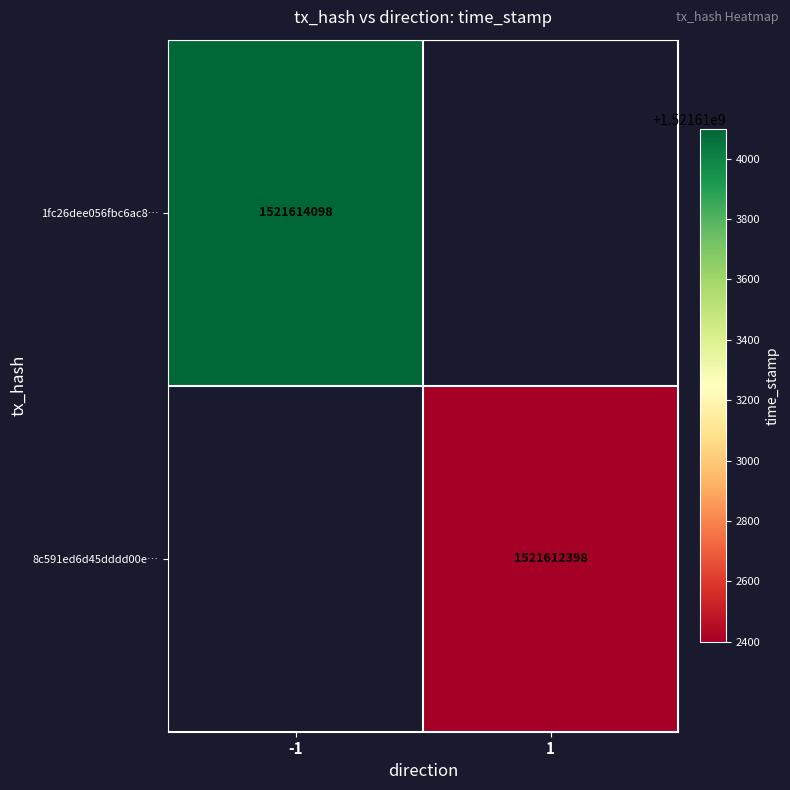

Which label corresponds to the smallest value in the chart?

1